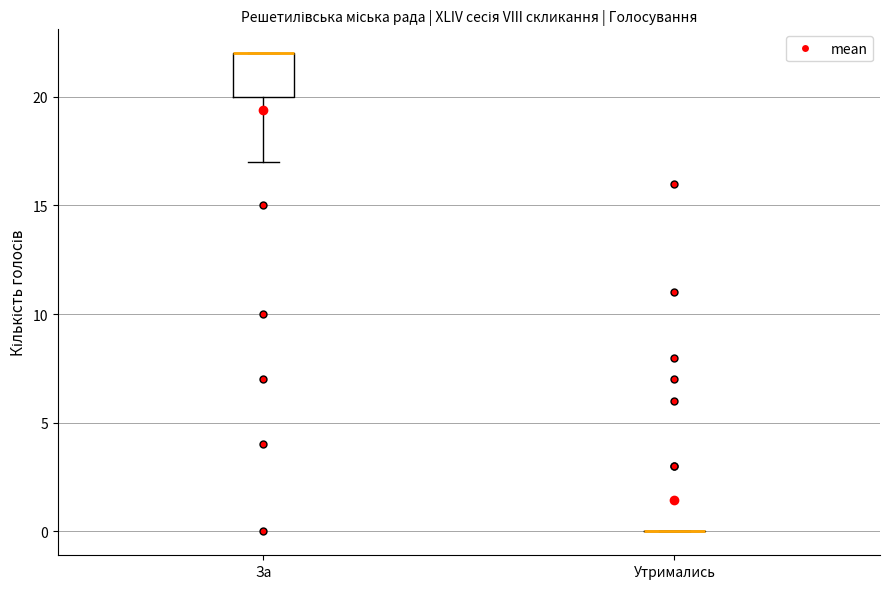

Reading left to right, read every box against the y-axis: the position of its median line, the range the box covers, and the ends of its whiskers. The values are not printed on the chart, so give them approximately, as read against the axis.

За: median 22 (drawn on the box's upper edge), box 20 to 22, whiskers 17 to 22
Утримались: box collapsed to a line at 0, whiskers 0 to 0